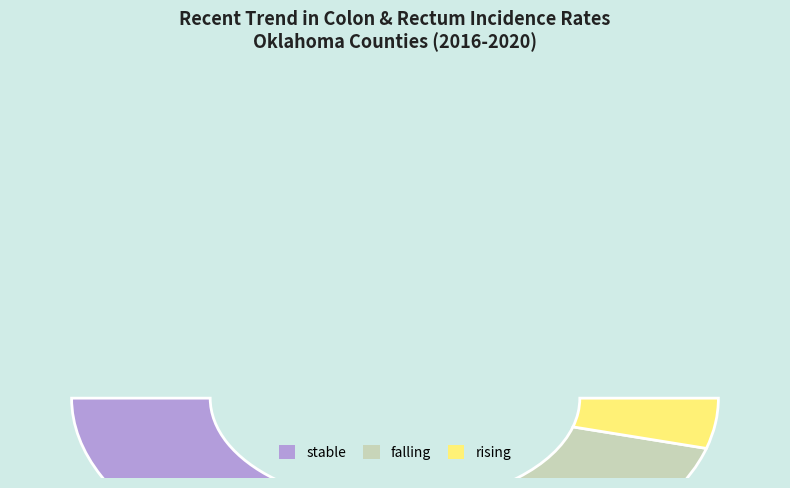

What is the smallest slice in the pie chart?

rising